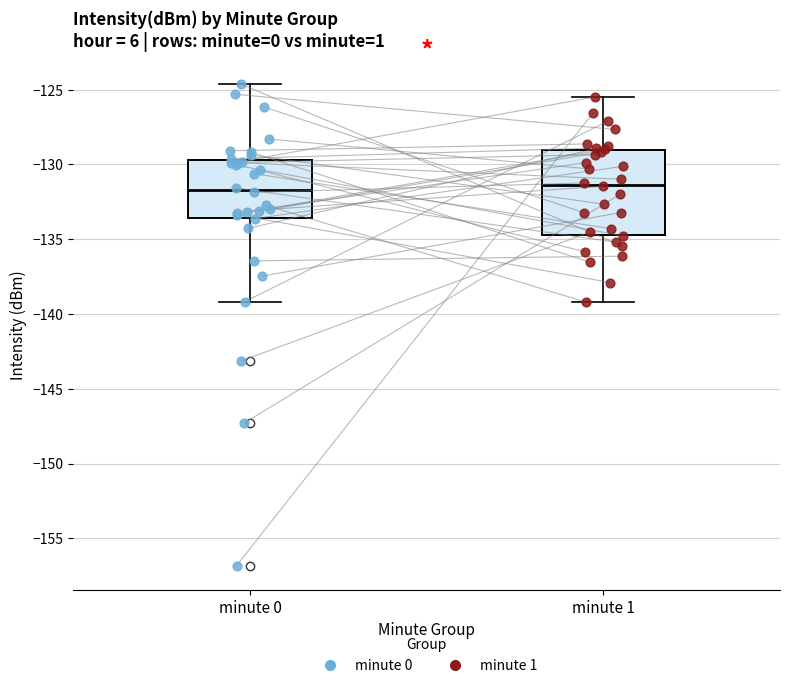

Comparing the boxes themselves (not the whiskers), which one is the tallest?

minute 1